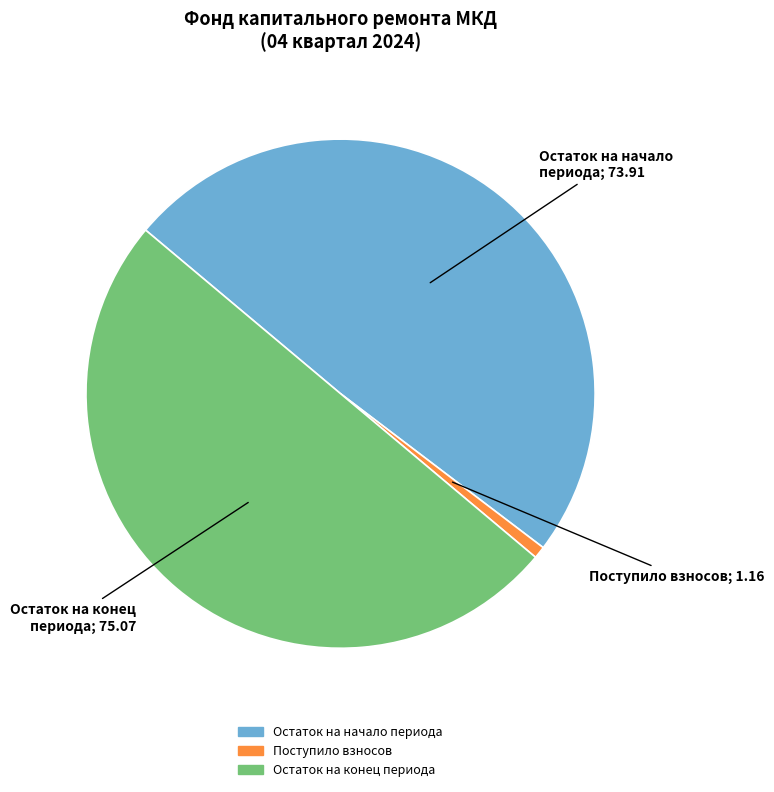

Does Остаток на начало периода account for over 50% of the chart?

No